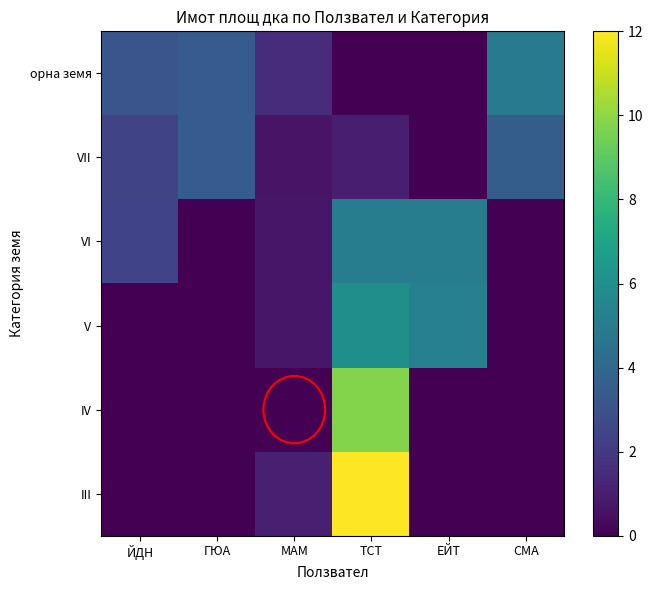

Reading right to left, list all the values displayed in this chart.

орна земя: СМА=5.0	ЕЙТ=0.0	ТСТ=0.0	МАМ=1.5	ГЮА=3.5	ЙДН=3.2
VII: СМА=3.5	ЕЙТ=0.0	ТСТ=1.0	МАМ=0.6	ГЮА=3.5	ЙДН=2.5
VI: СМА=0.0	ЕЙТ=5.1	ТСТ=5.1	МАМ=0.7	ГЮА=0.0	ЙДН=2.4
V: СМА=0.0	ЕЙТ=5.2	ТСТ=6.0	МАМ=0.7	ГЮА=0.0	ЙДН=0.0
IV: СМА=0.0	ЕЙТ=0.0	ТСТ=9.8	МАМ=0.0	ГЮА=0.0	ЙДН=0.0
III: СМА=0.0	ЕЙТ=0.0	ТСТ=12.0	МАМ=1.0	ГЮА=0.0	ЙДН=0.0